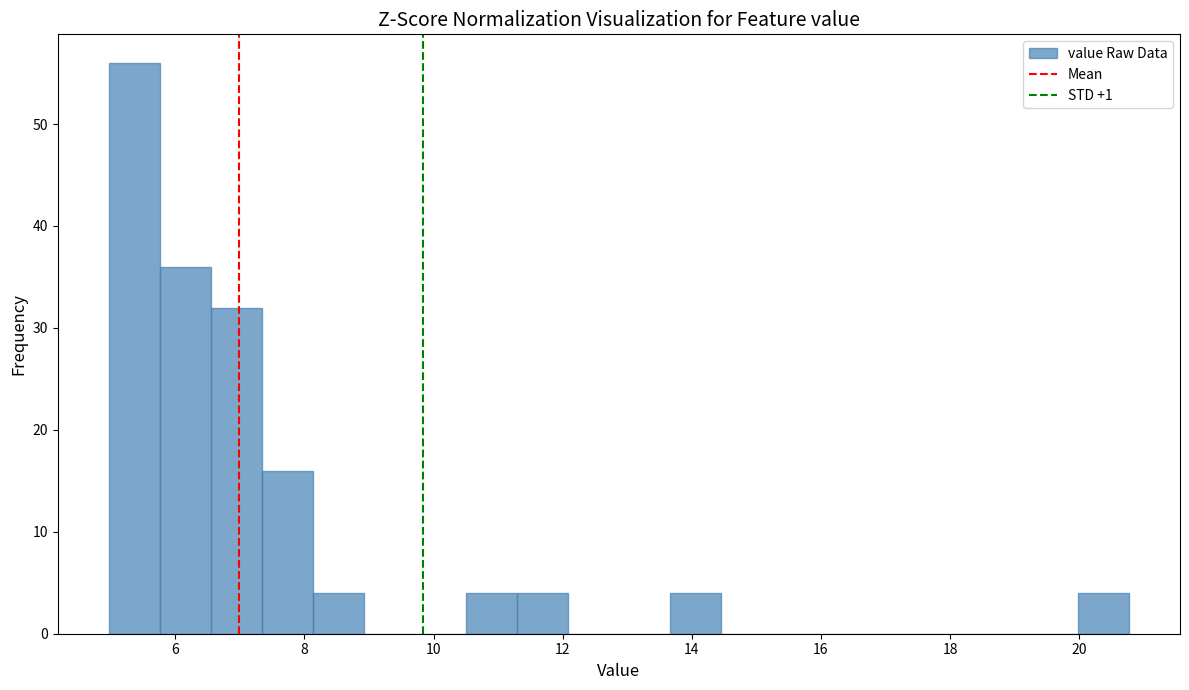

Read against the x-axis, roughly where is the centre of the tallest bar?

5.4